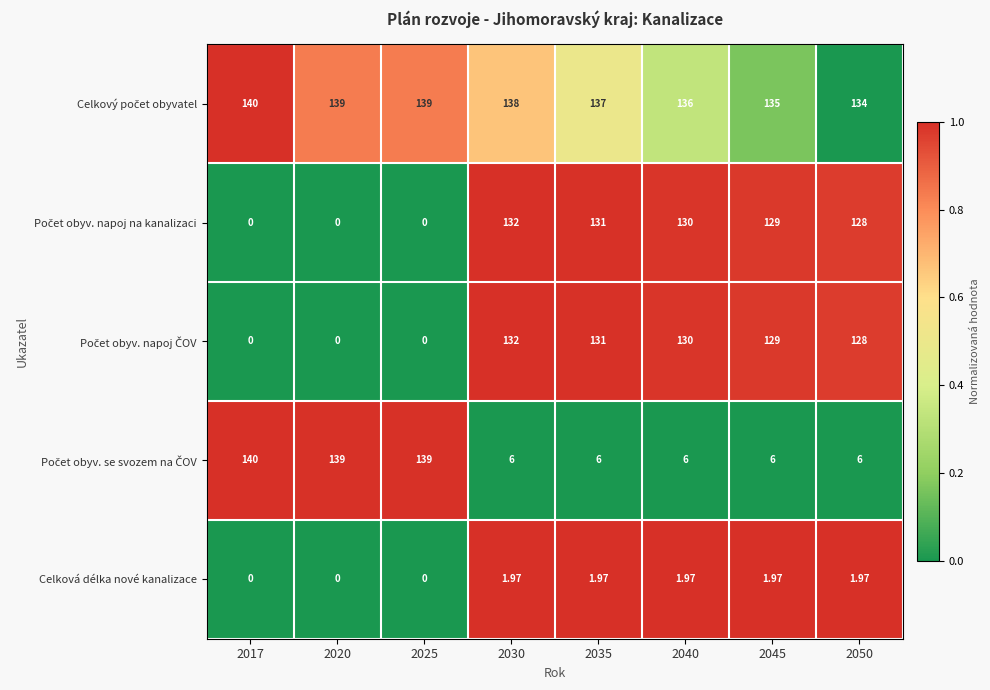

Count the number of categories in the chart.

8